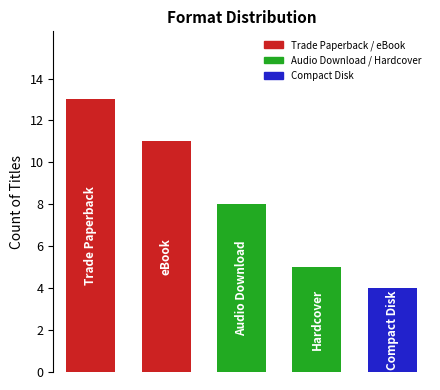

What is the difference between the maximum and second lowest values?

8